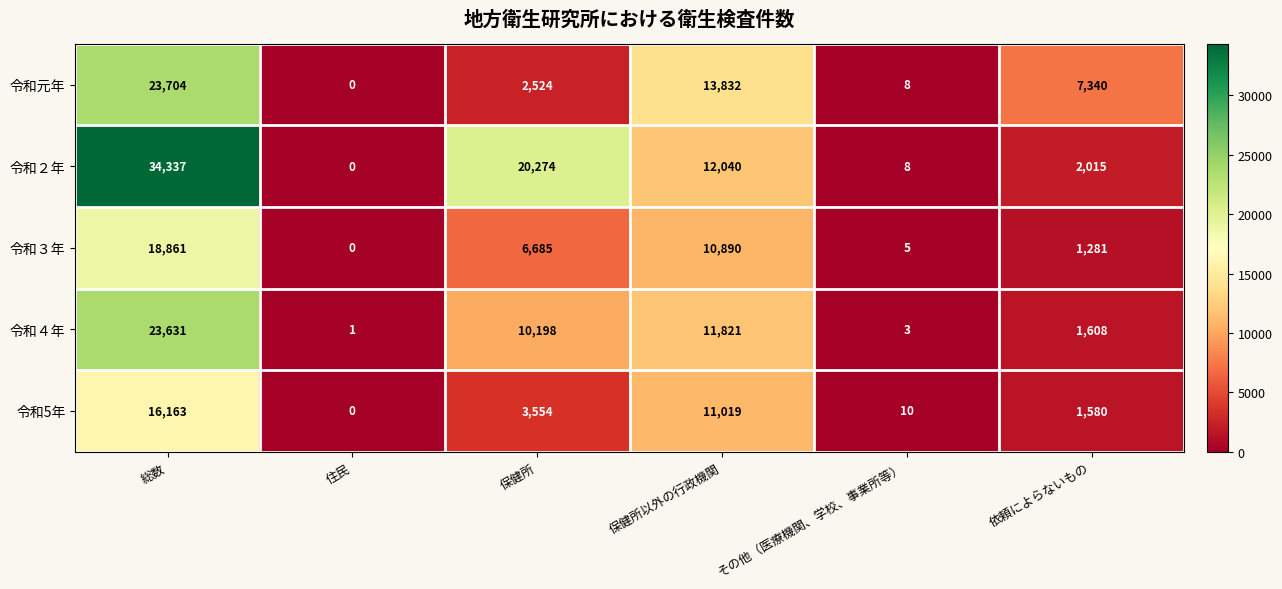

Is it true that 令和２年 equals 12040 at 保健所以外の行政機関?

True